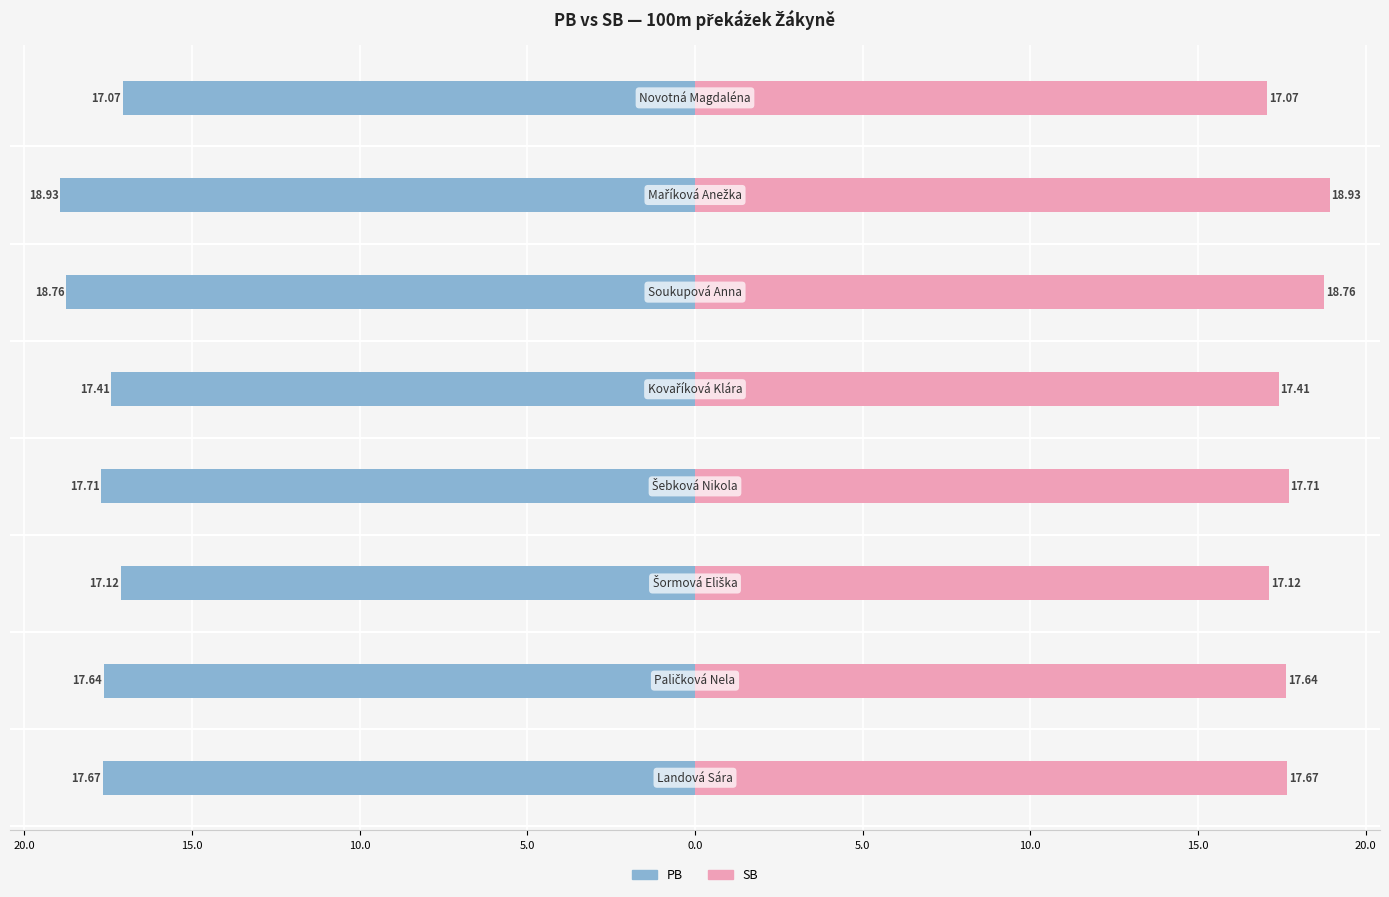

At 20.0, list the series in order from largest to smallest.

SB, PB